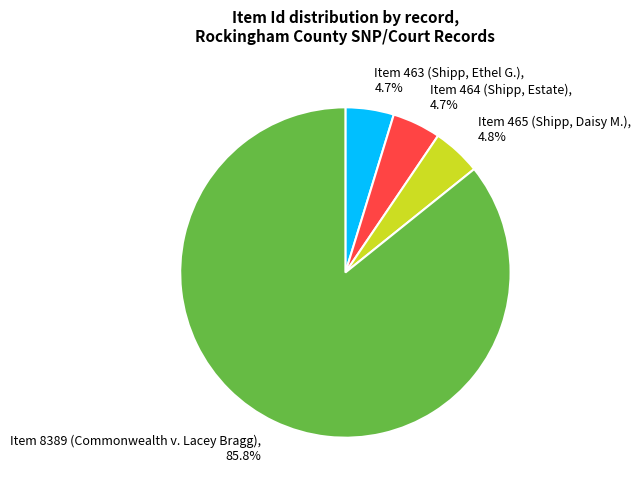

Is Item 465 (Shipp, Daisy M.) the majority of the pie?

No